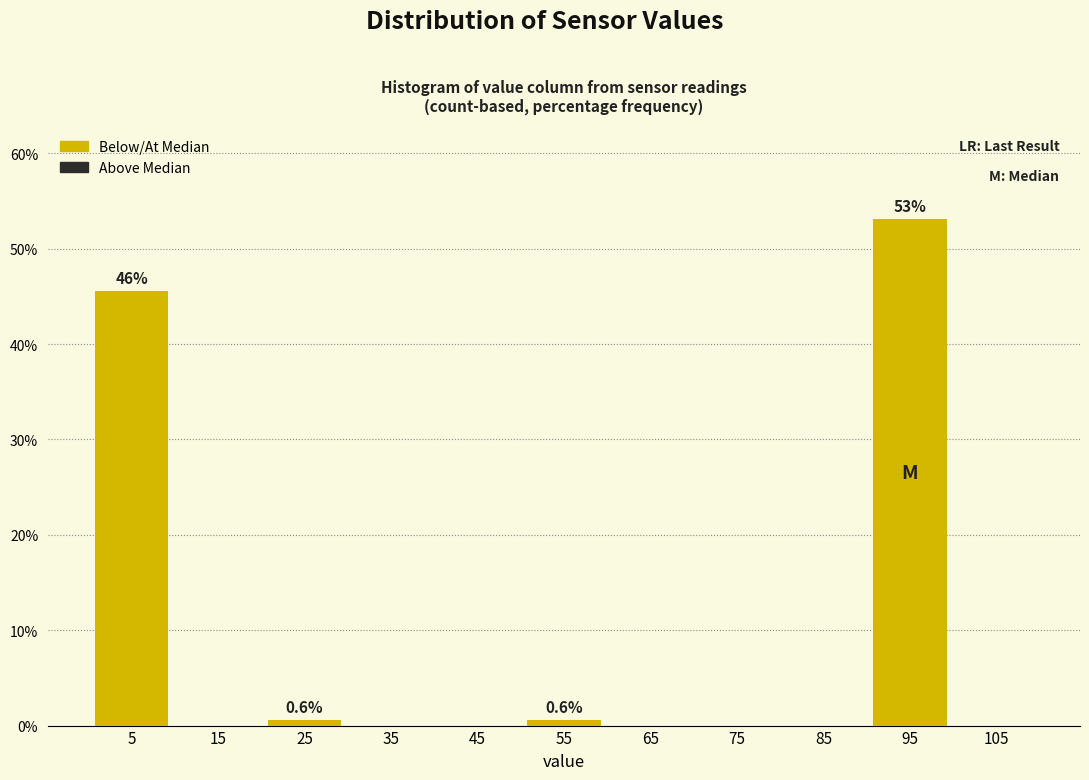

Reading left to right, extract all data points from this chart.

5=45.6	15=0.0	25=0.6	35=0.0	45=0.0	55=0.6	65=0.0	75=0.0	85=0.0	95=53.2